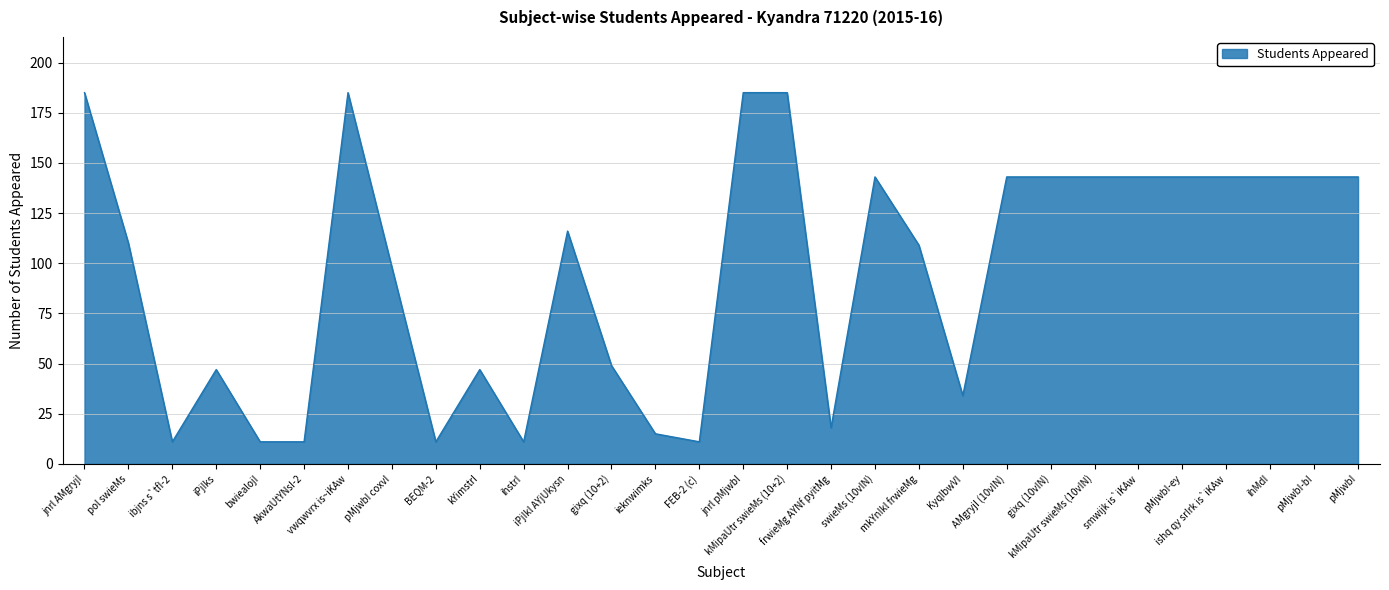

Reading left to right, list all the values displayed in this chart.

jnrl AMgryjI=185	pol swieMs=110	ibjns s`tfI-2=11	iPjIks=47	bwiealojI=11	AkwaUtYNsI-2=11	vwqwvrx is~iKAw=185	pMjwbI coxvI=98	BEQM-2=11	kYimstrI=47	ihstrI=11	iPjIkl AYjUkysn=116	gixq (10+2)=49	ieknwimks=15	FEB-2 (c)=11	jnrl pMjwbI=185	kMipaUtr swieMs (10+2)=185	frwieMg AYNf pyitMg=18	swieMs (10vIN)=143	mkYnIkl frwieMg=109	KyqIbwVI=34	AMgryjI (10vIN)=143	gixq (10vIN)=143	kMipaUtr swieMs (10vIN)=143	smwijk is`iKAw=143	pMjwbI-ey=143	ishq qy srIrk is`iKAw=143	ihMdI=143	pMjwbI-bI=143	pMjwbI=143